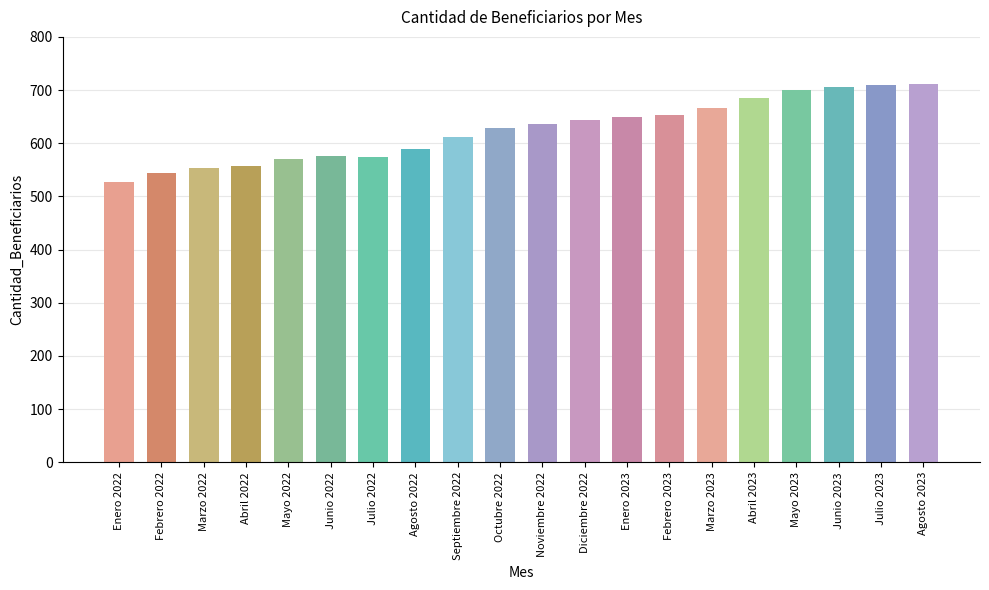

The chart shows a value of 612 at Septiembre 2022. True or false?

True